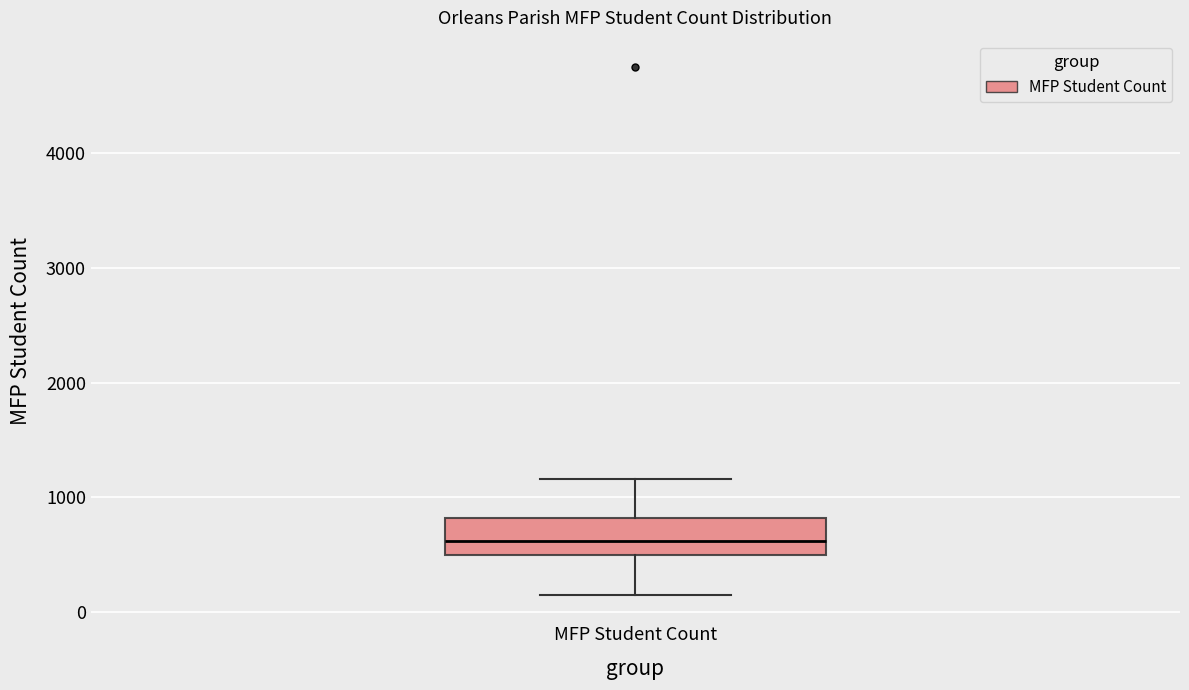

Read this box plot against the y-axis: the position of the median line, the range covered by the box, and the ends of both whiskers. The values are not printed on the chart, so give them approximately, as read against the axis.

median 600, box 500 to 800, whiskers 200 to 1200